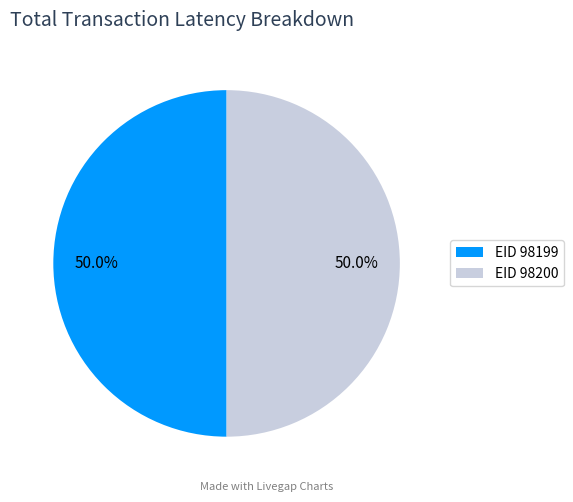

What is the total percentage of EID 98199 and EID 98200?

100.0%